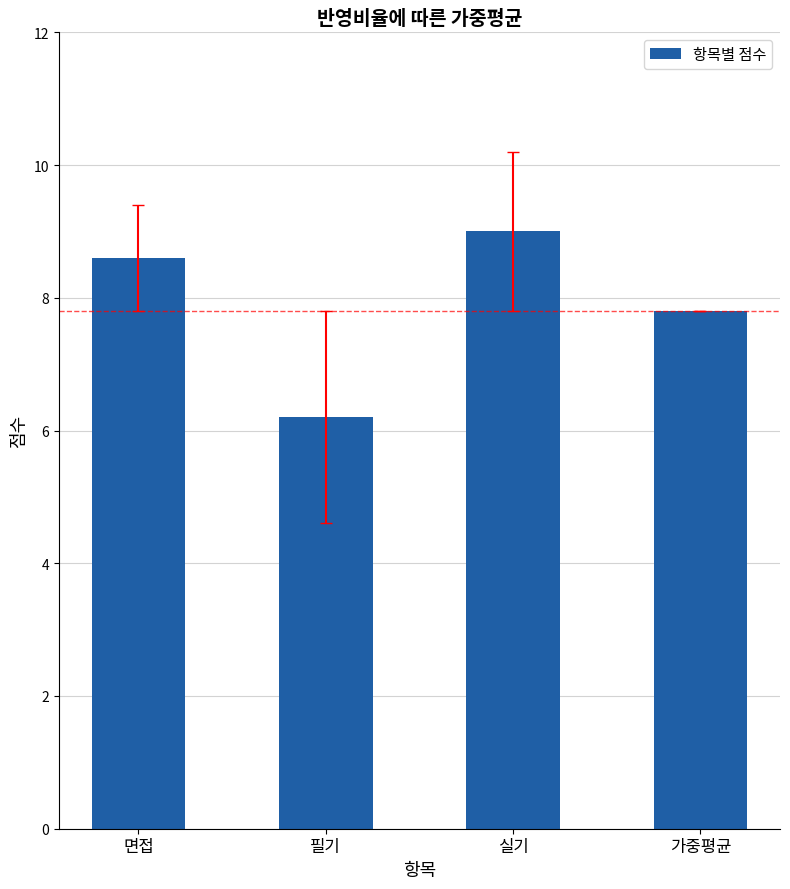

What is the label of the 2nd bar from the left?

필기